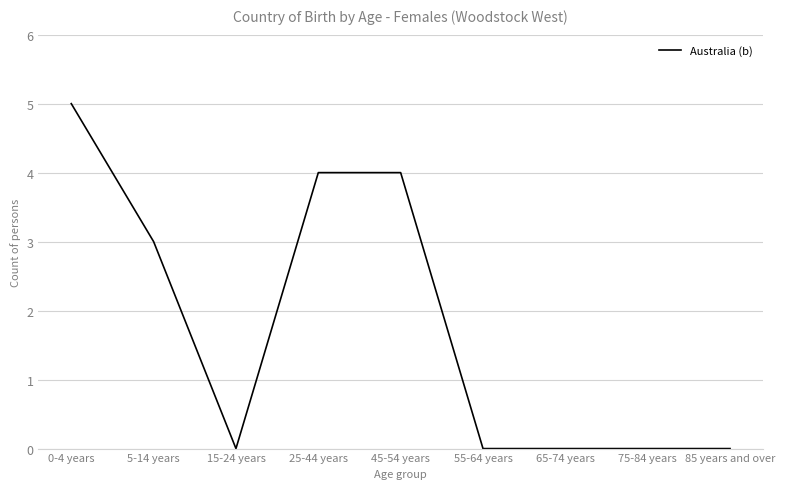

Where is the data nearest to the value 2?

5-14 years